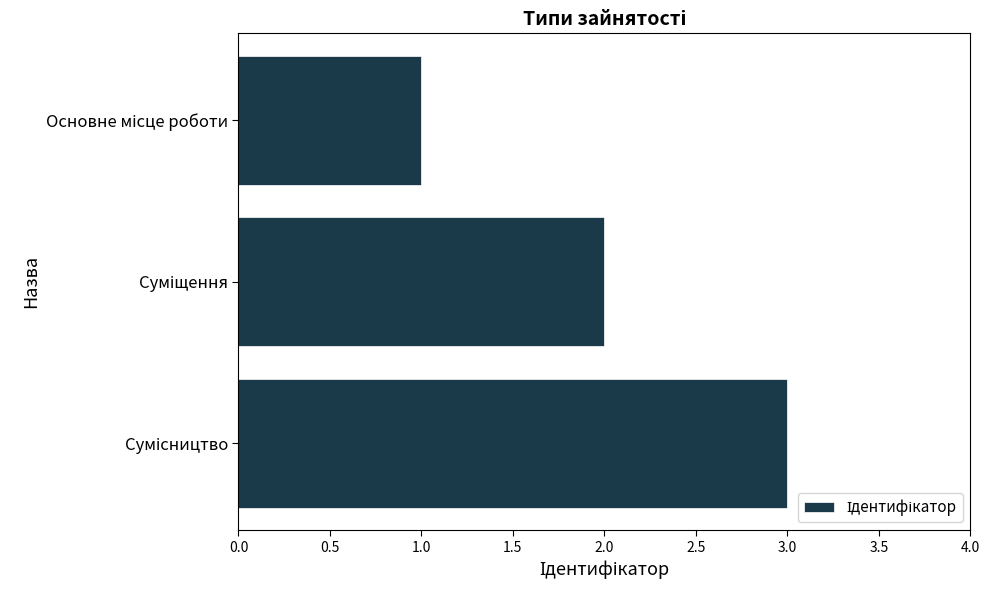

What is the maximum value shown in the chart?

3